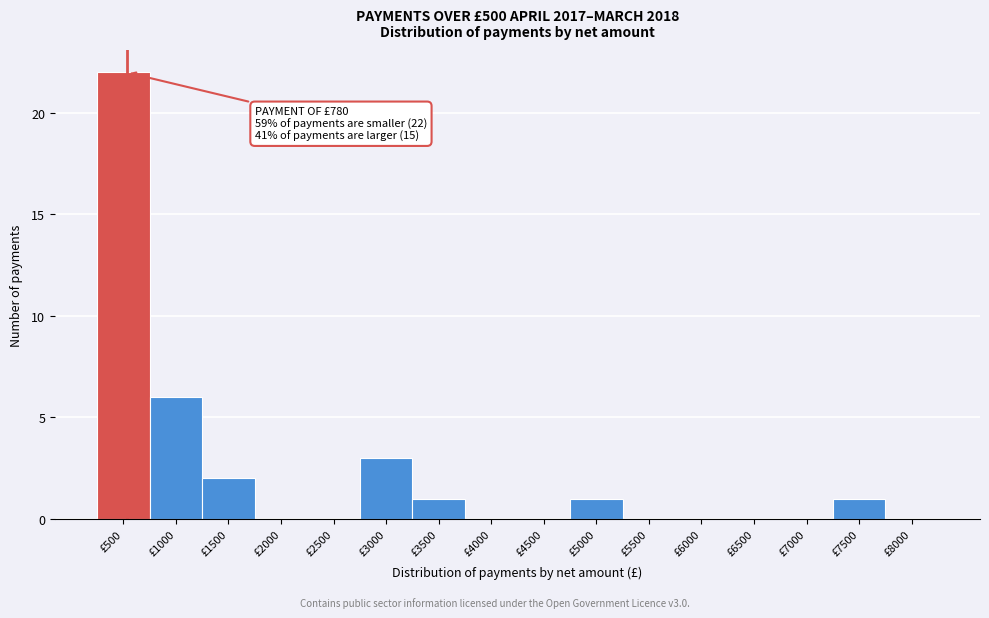

Reading left to right, extract all data points from this chart.

£500=22	£1000=6	£1500=2	£2000=0	£2500=0	£3000=3	£3500=1	£4000=0	£4500=0	£5000=1	£5500=0	£6000=0	£6500=0	£7000=0	£7500=1	£8000=0